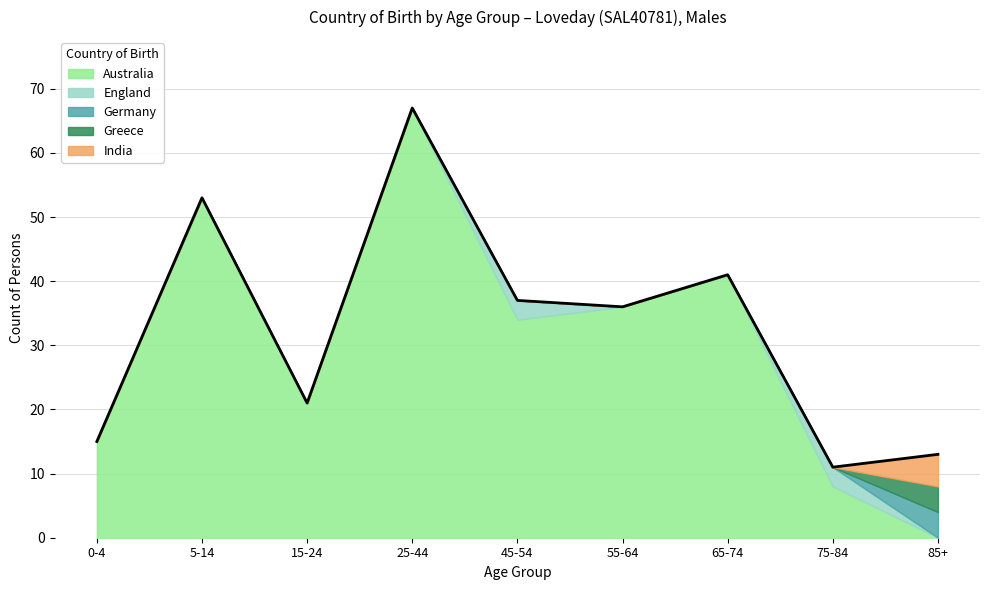

Reading left to right, transcribe all the data shown in this chart.

Australia: 15	53	21	67	34	36	41	8	0
England: 0	0	0	0	3	0	0	3	0
Germany: 0	0	0	0	0	0	0	0	4
Greece: 0	0	0	0	0	0	0	0	4
India: 0	0	0	0	0	0	0	0	5